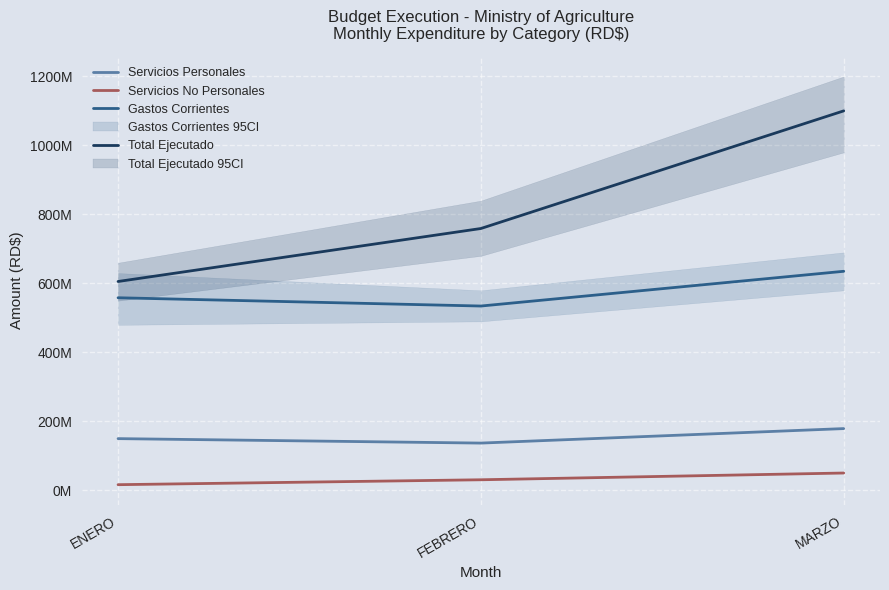

At which category does the chart reach its minimum across all series?

ENERO